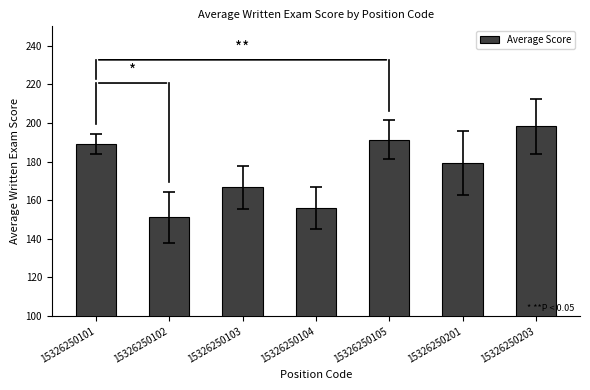

What is the value of the 5th bar from the left?

191.4